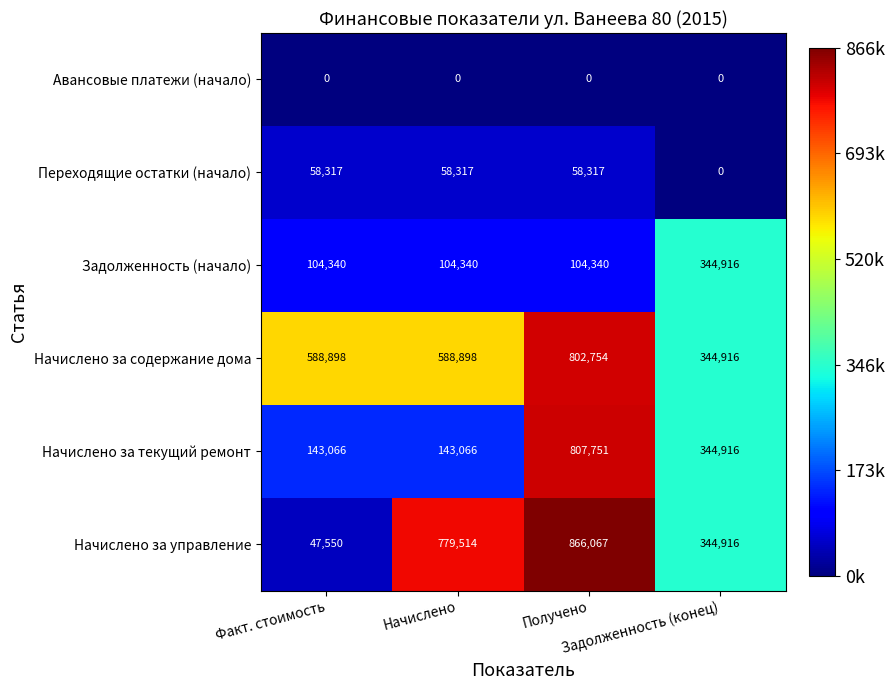

How many data points does each series have?

4